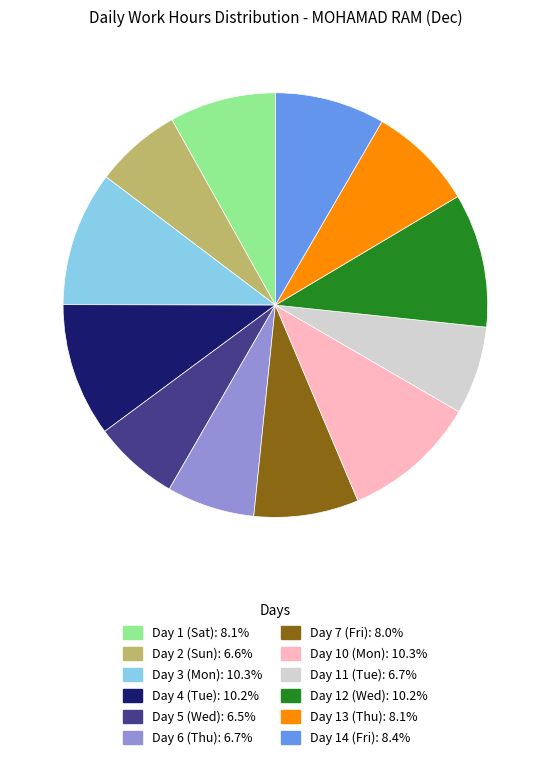

Does any single category account for the majority?

No